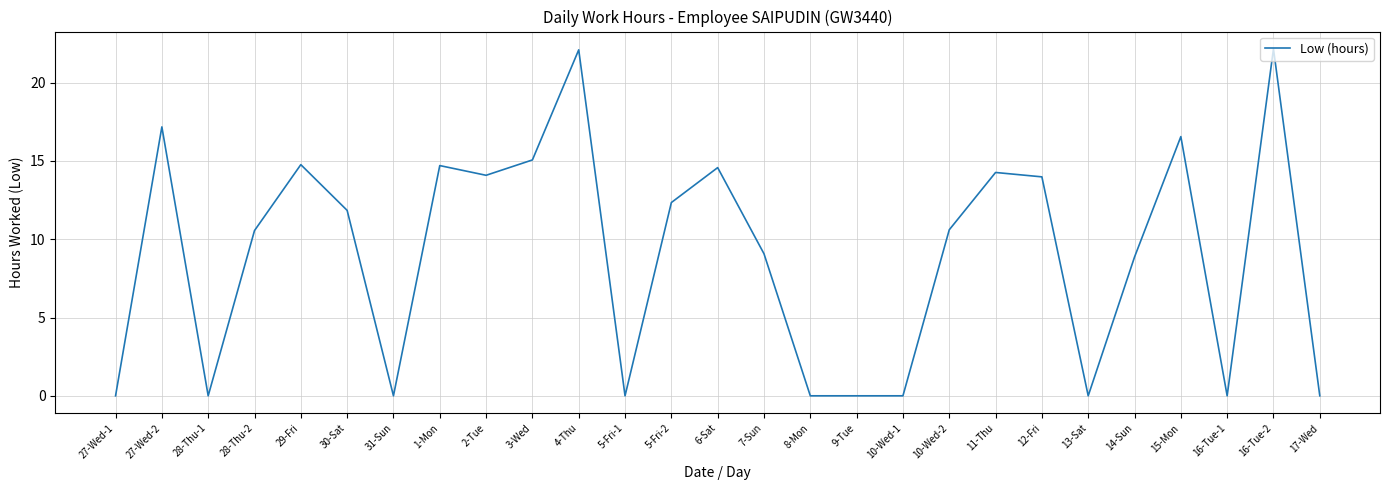

The chart shows a value of 24.3 at 3-Wed. True or false?

False